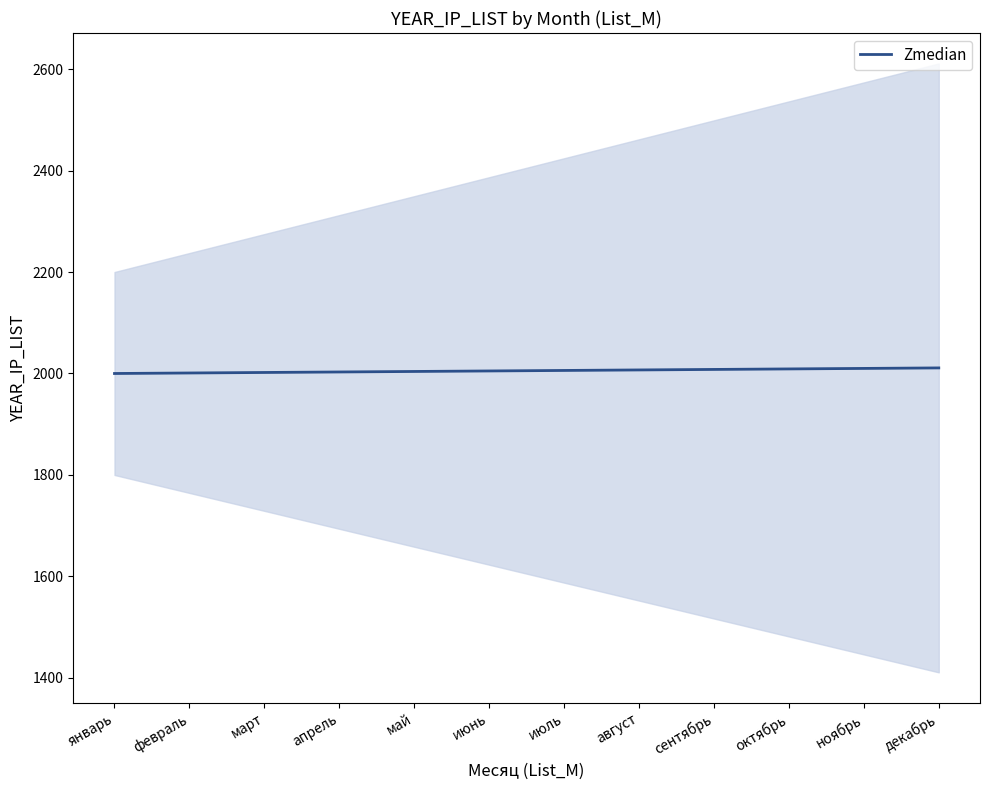

The value at январь is 3542. True or false?

False